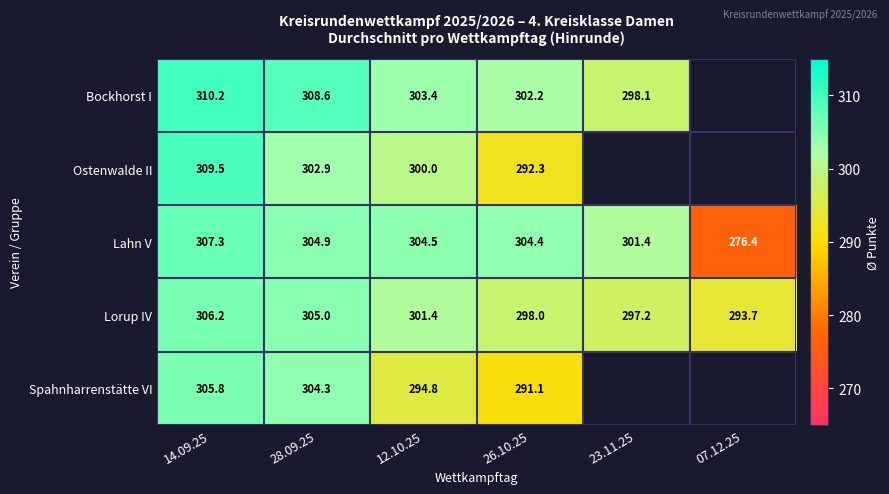

Between 14.09.25 and 28.09.25, which series saw the biggest shift?

Ostenwalde II